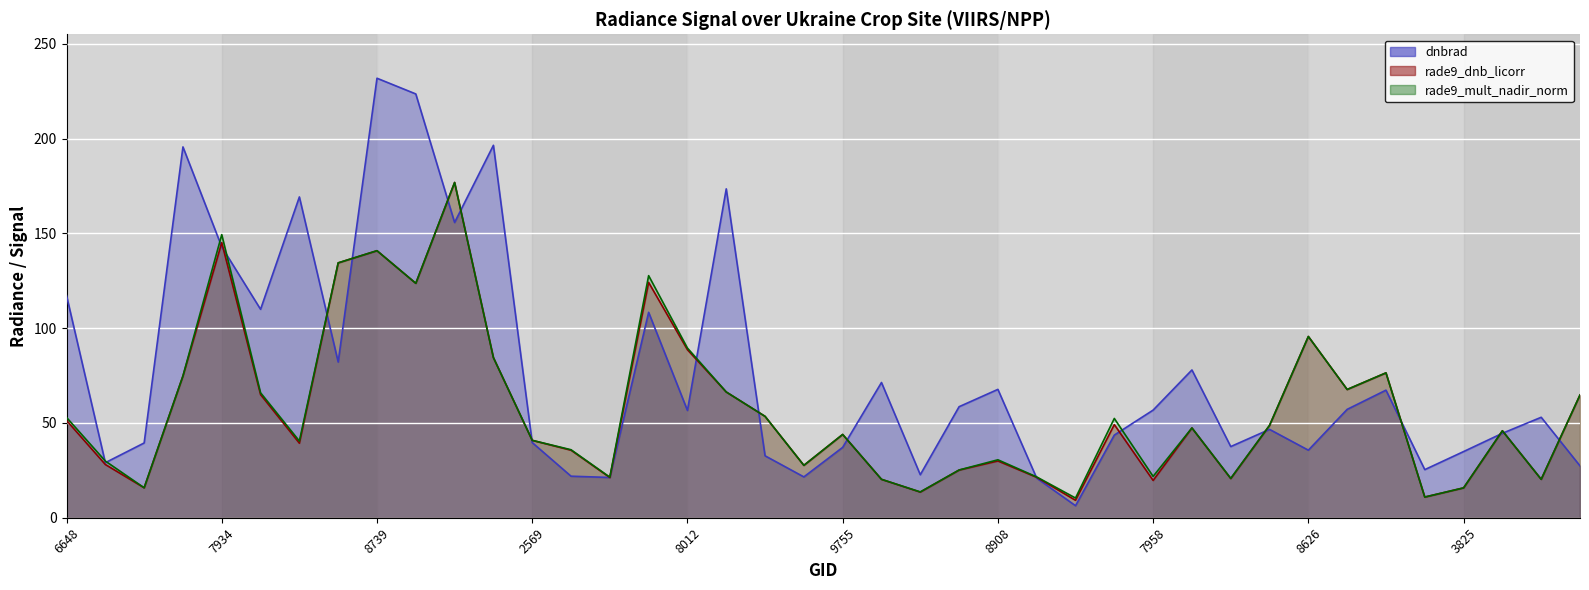

At how many categories does at least one series exceed 92?

13